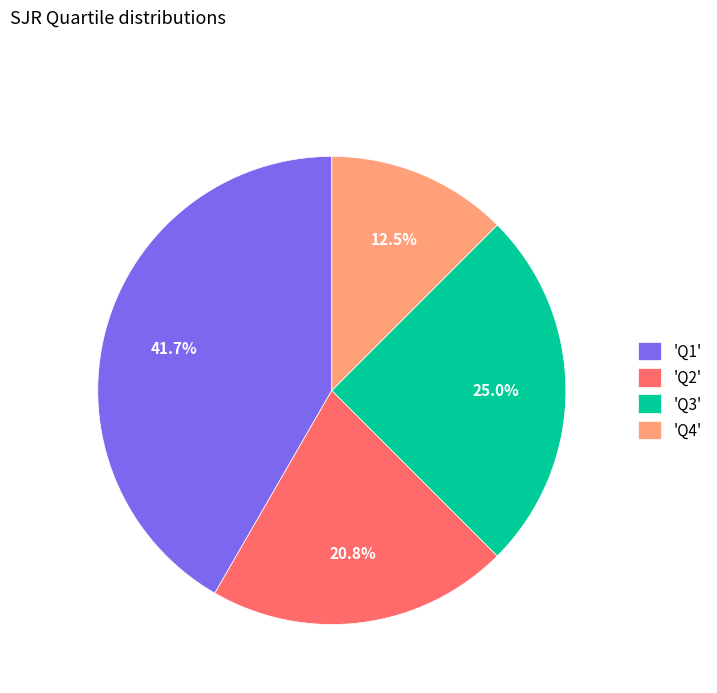

Rank the categories by value from lowest to highest.

'Q4', 'Q2', 'Q3', 'Q1'